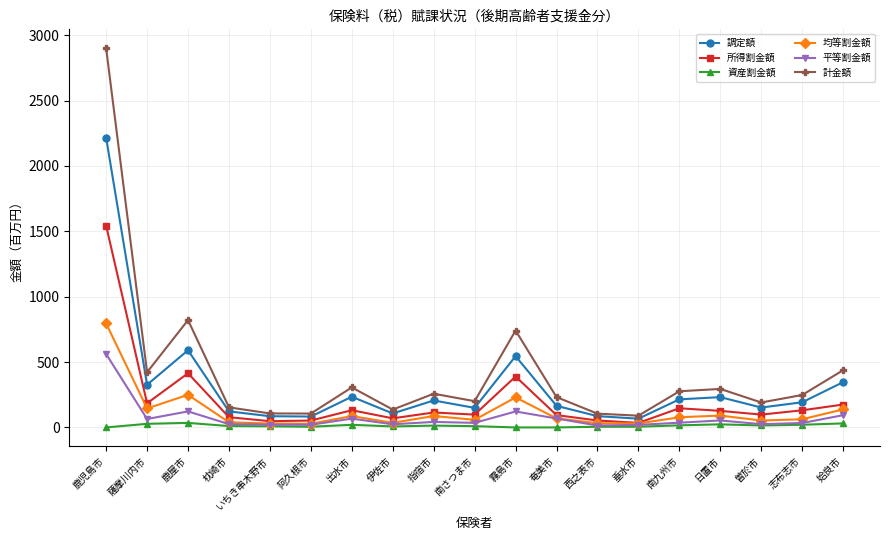

Is it true that 調定額 equals 192.5 at 志布志市?

True